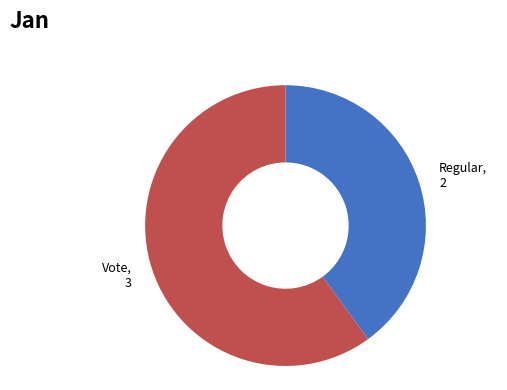

Does any single category account for the majority?

Yes